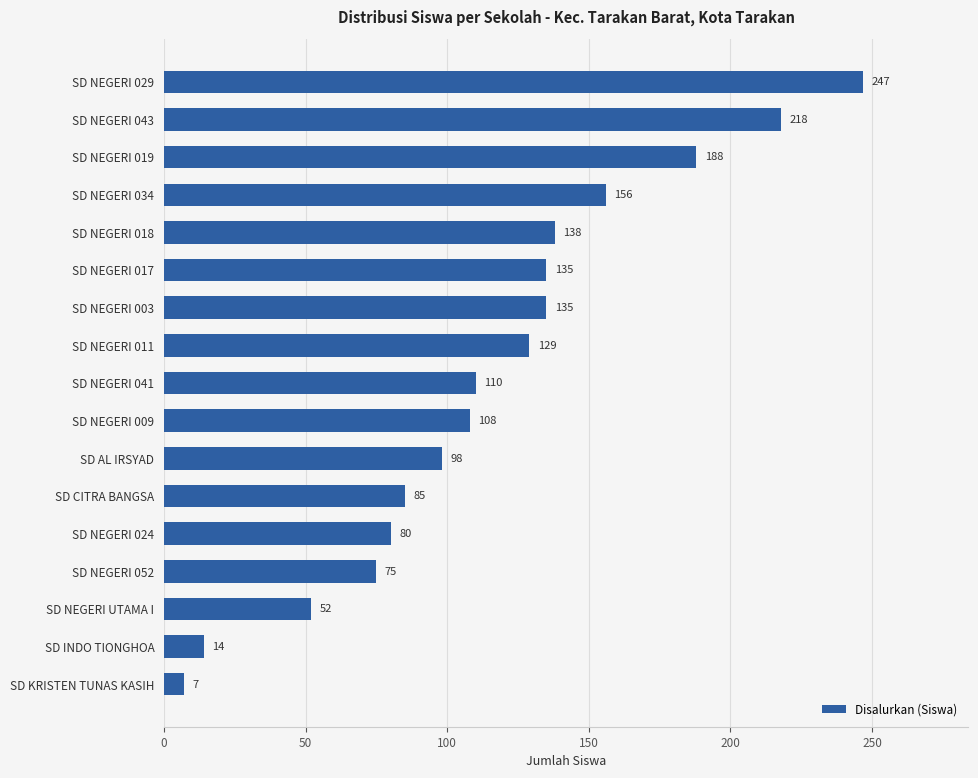

What is the greatest value displayed?

247